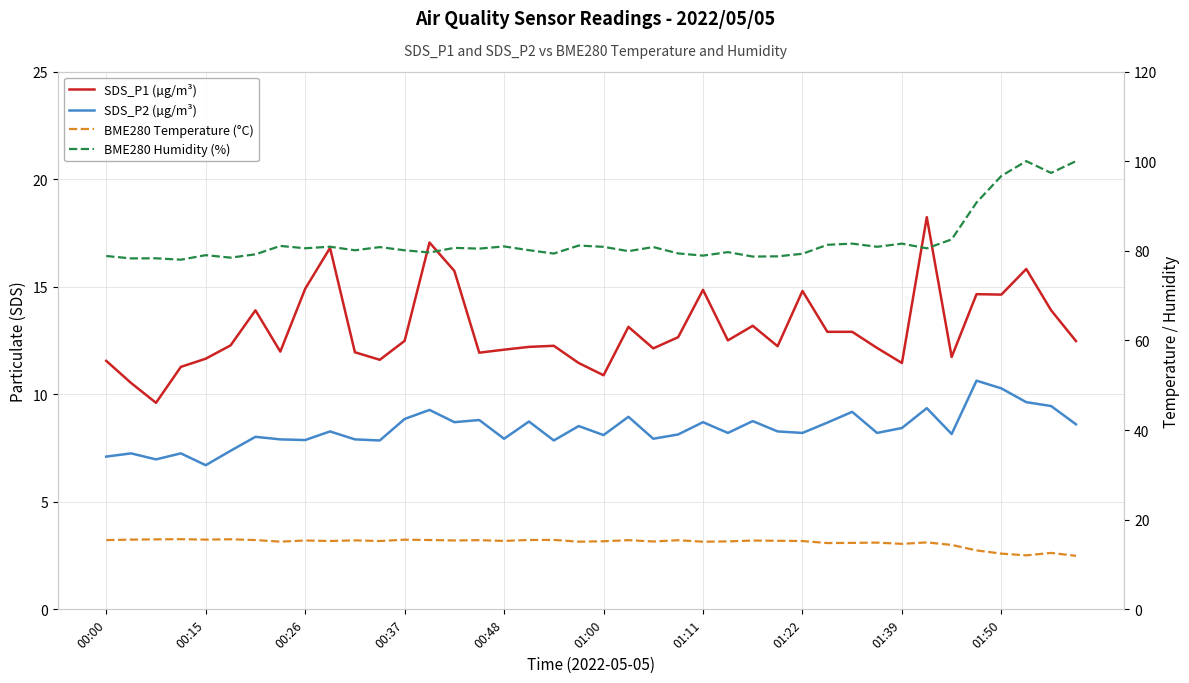

Which series has the largest range (max minus min)?

BME280 Humidity (%)